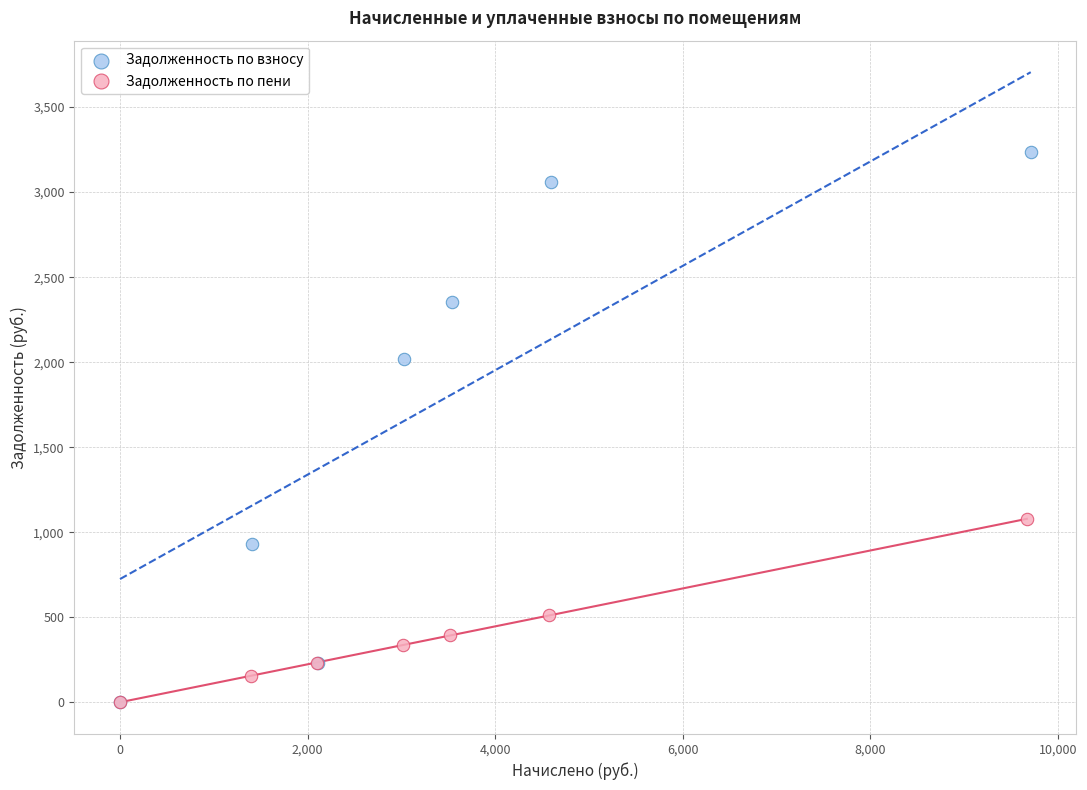

Which series has the widest spread of Y values?

Задолженность по взносу